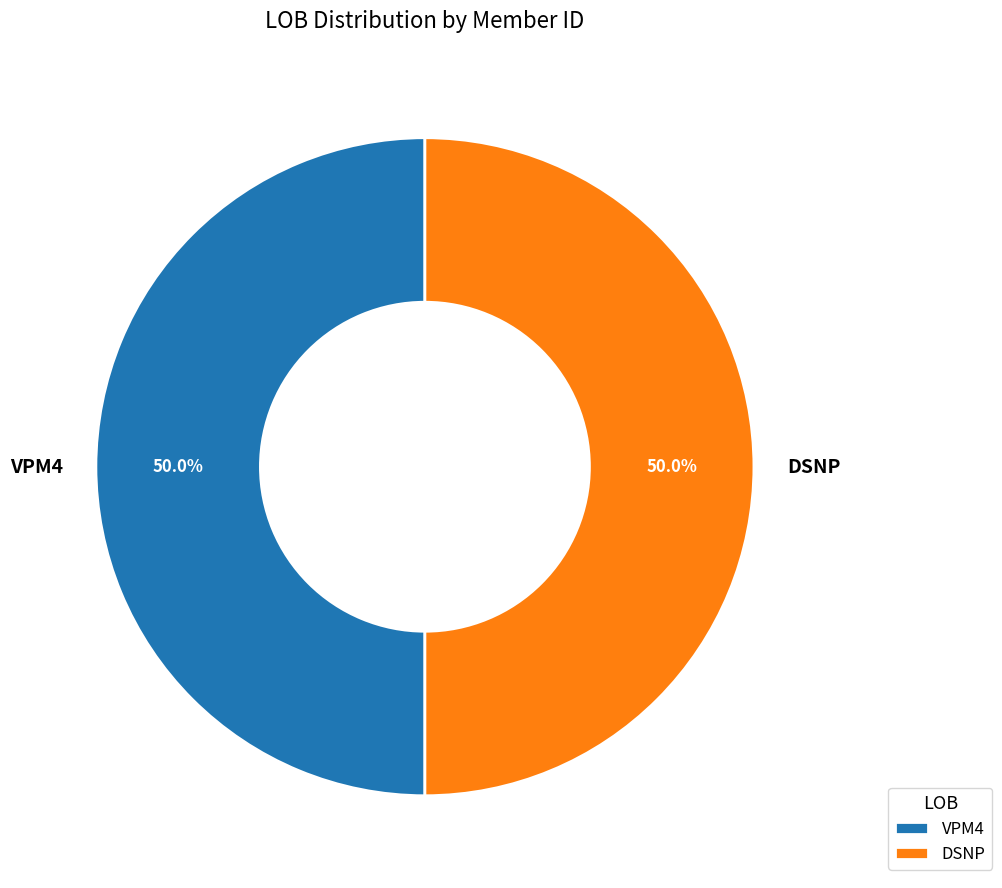

What portion of the pie excludes VPM4?

50.0%